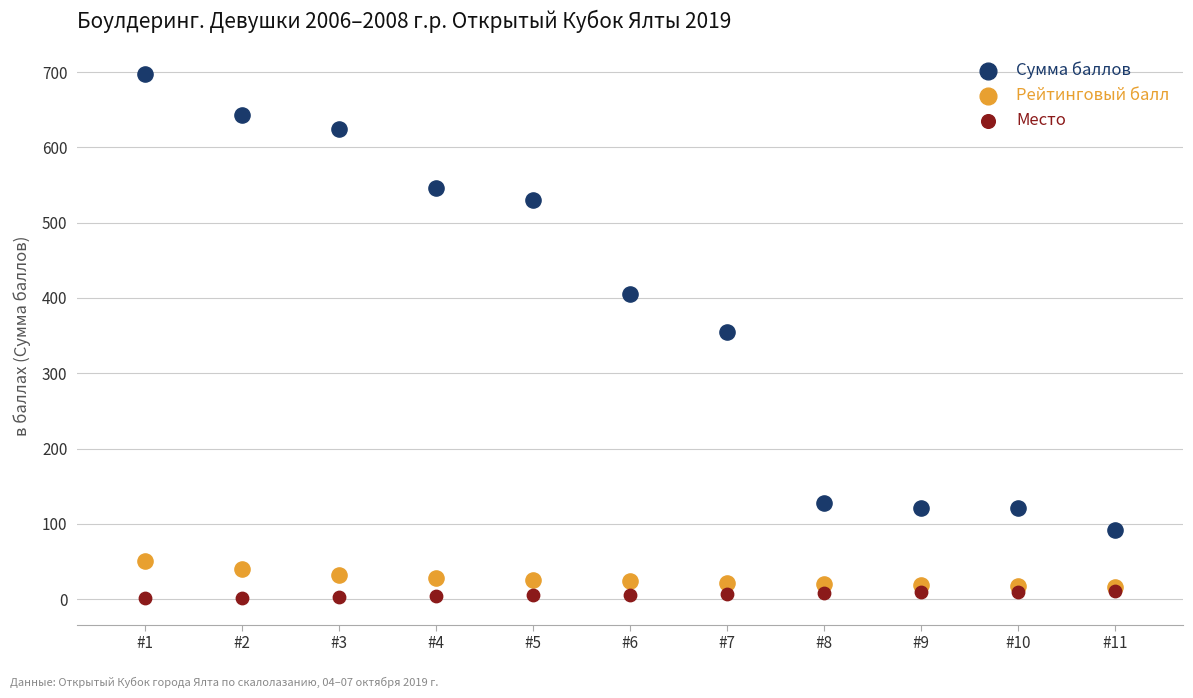

Which series has the widest spread of Y values?

Сумма баллов